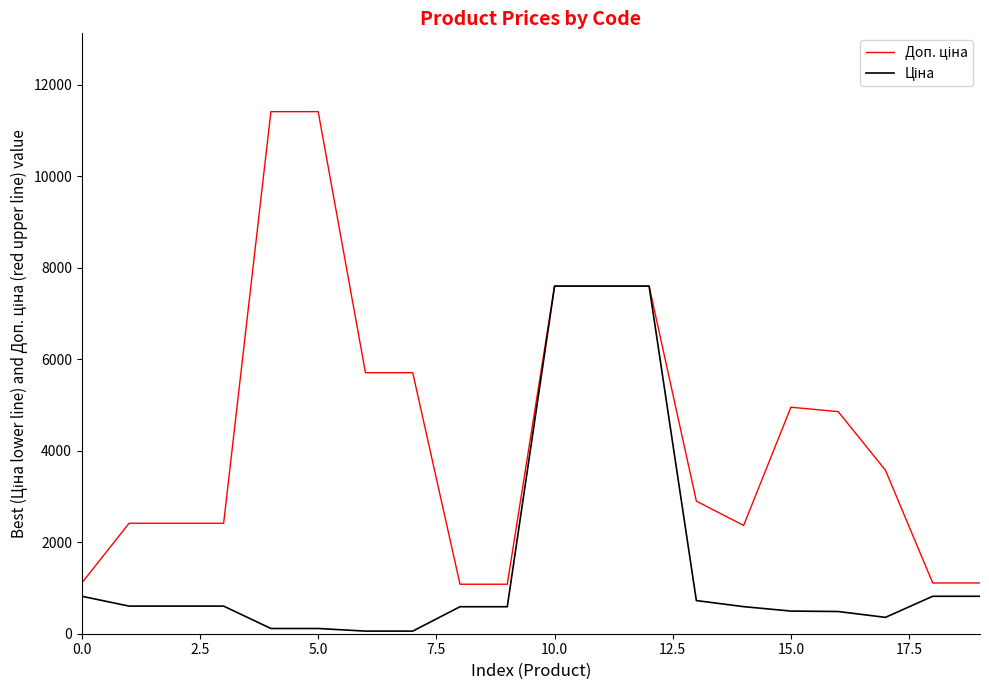

What is the greatest value displayed?

11410.0